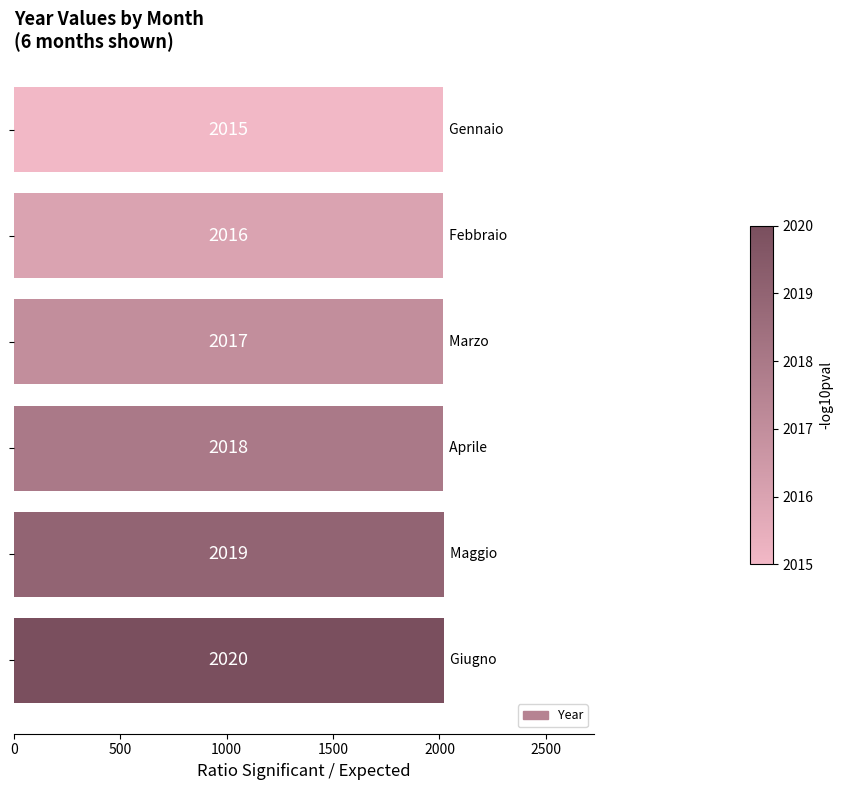

What is the value of the 5th bar from the top?

2019